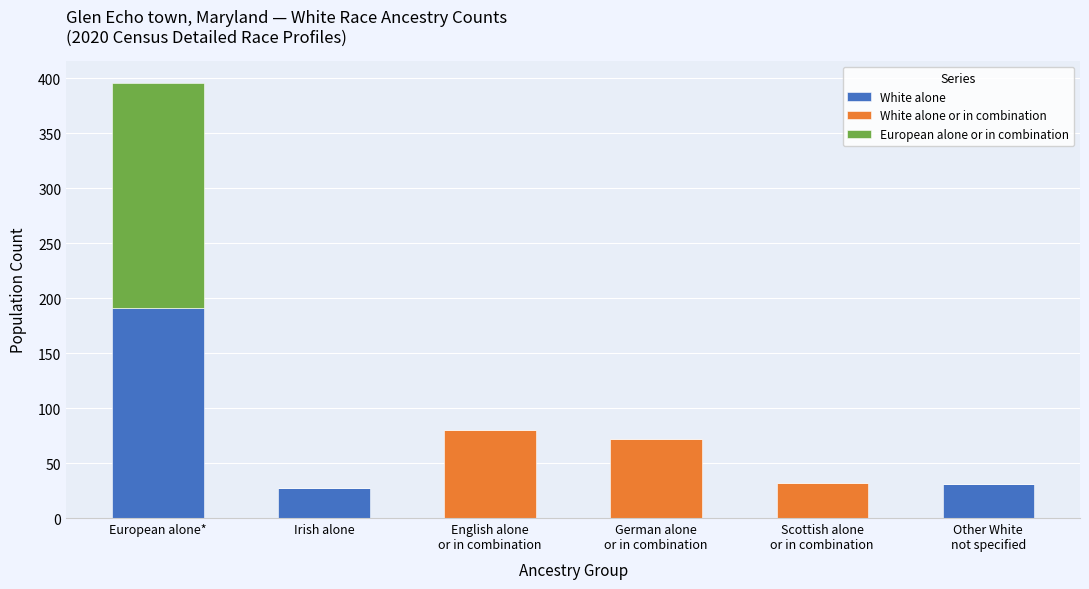

Does the chart contain stacked bars?

Yes